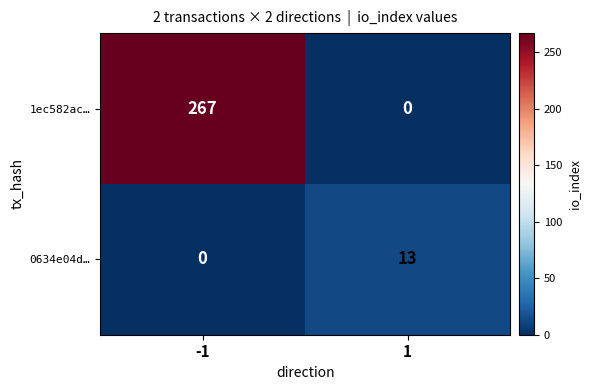

Which series has the largest total across all categories?

1ec582ac…